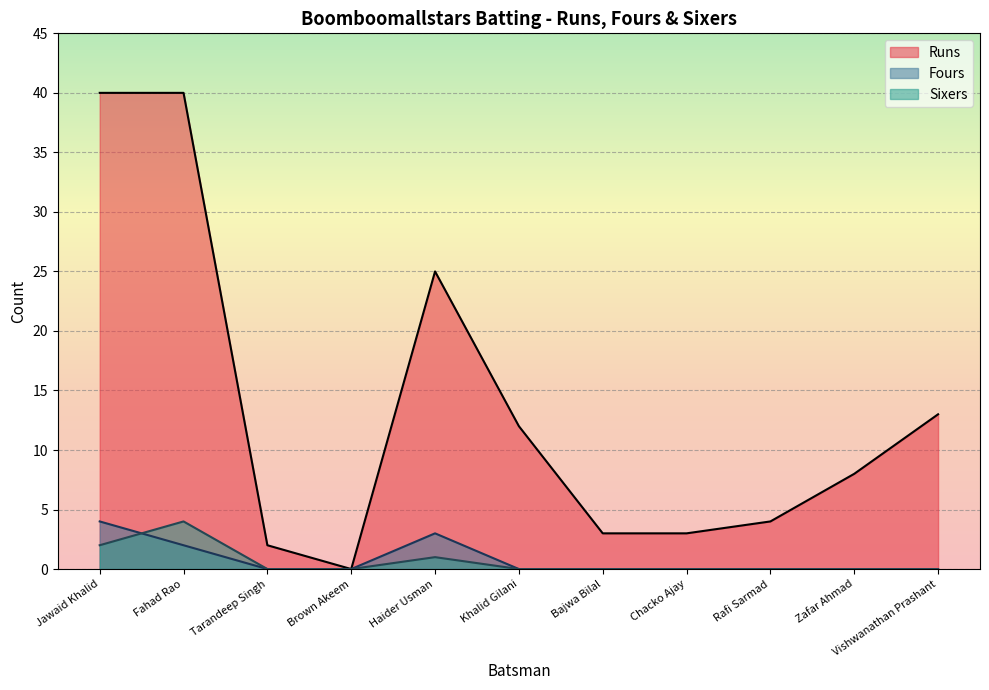

How many lines are shown in the chart?

3